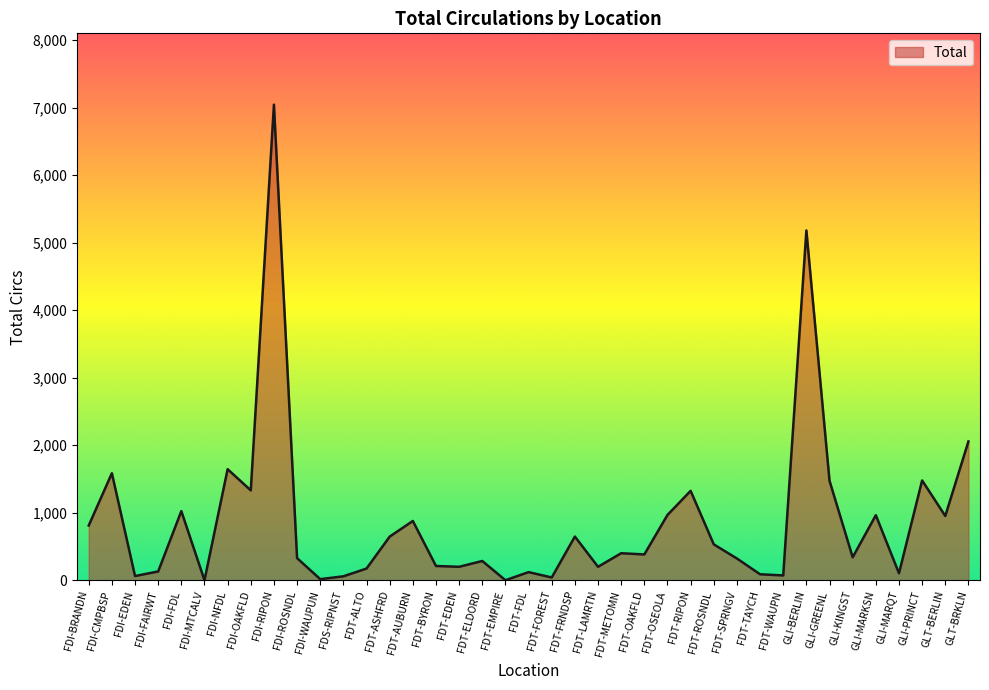

What is the greatest value displayed?

7046